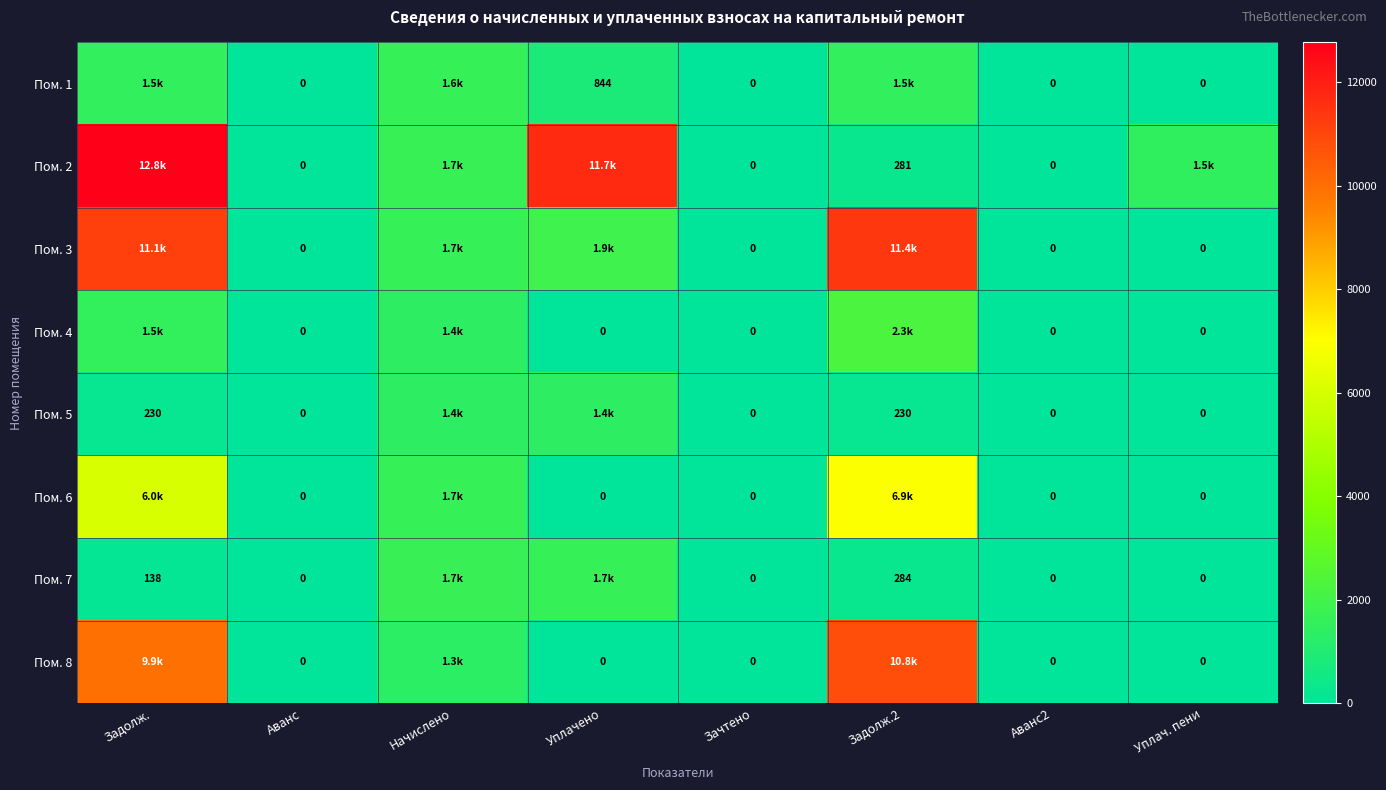

At which category does the chart reach its minimum across all series?

Аванс